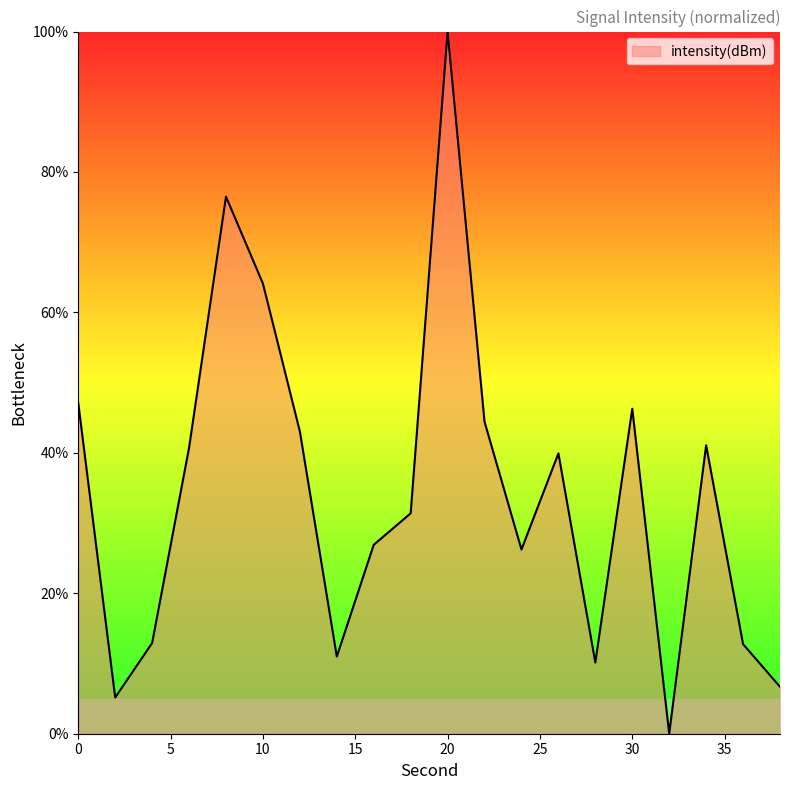

What is the greatest value displayed?

100.0